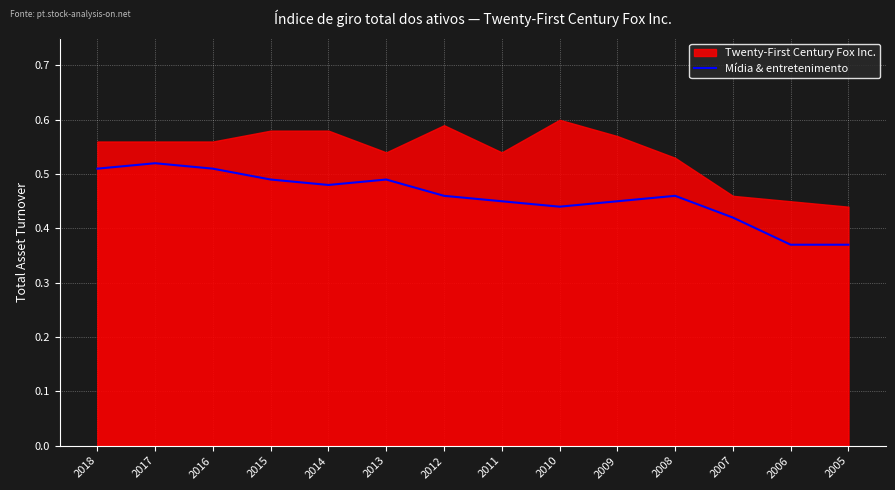

What is the smallest value displayed?

0.4